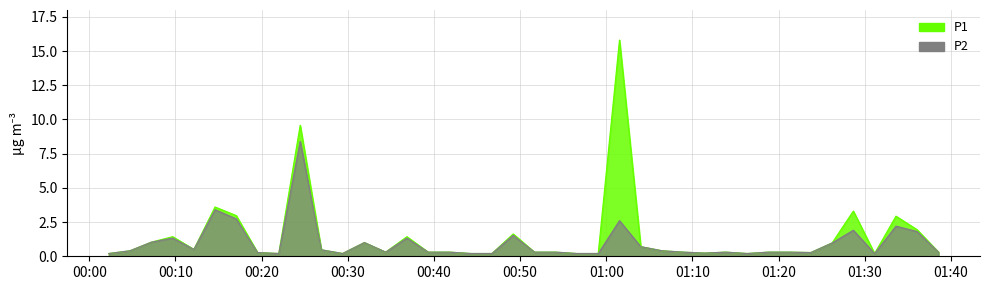

Rank the series by their maximum value, from lowest to highest.

P2, P1